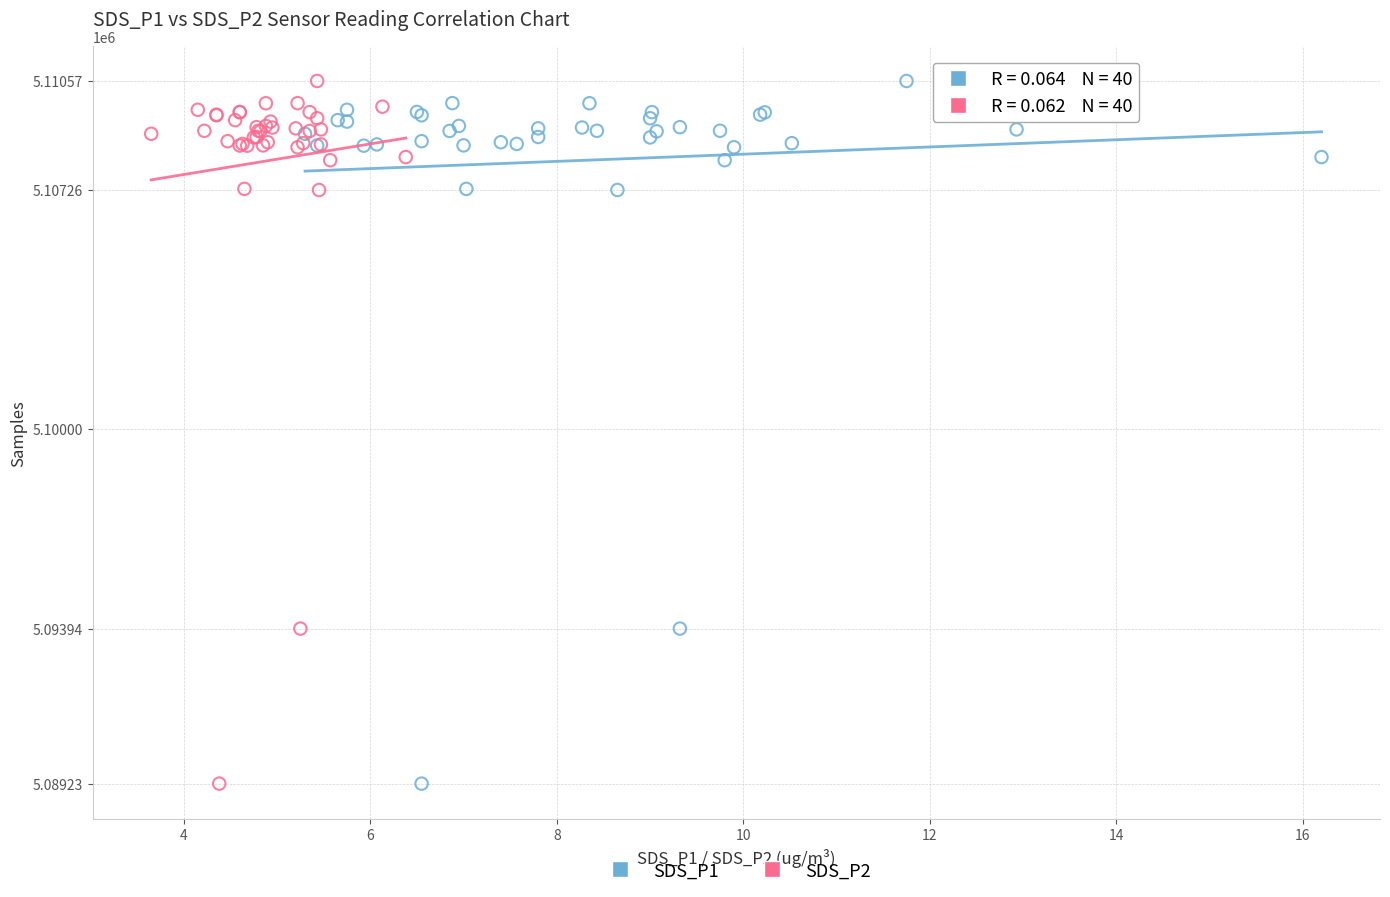

What are all the series names shown in the legend?

SDS_P1, SDS_P2